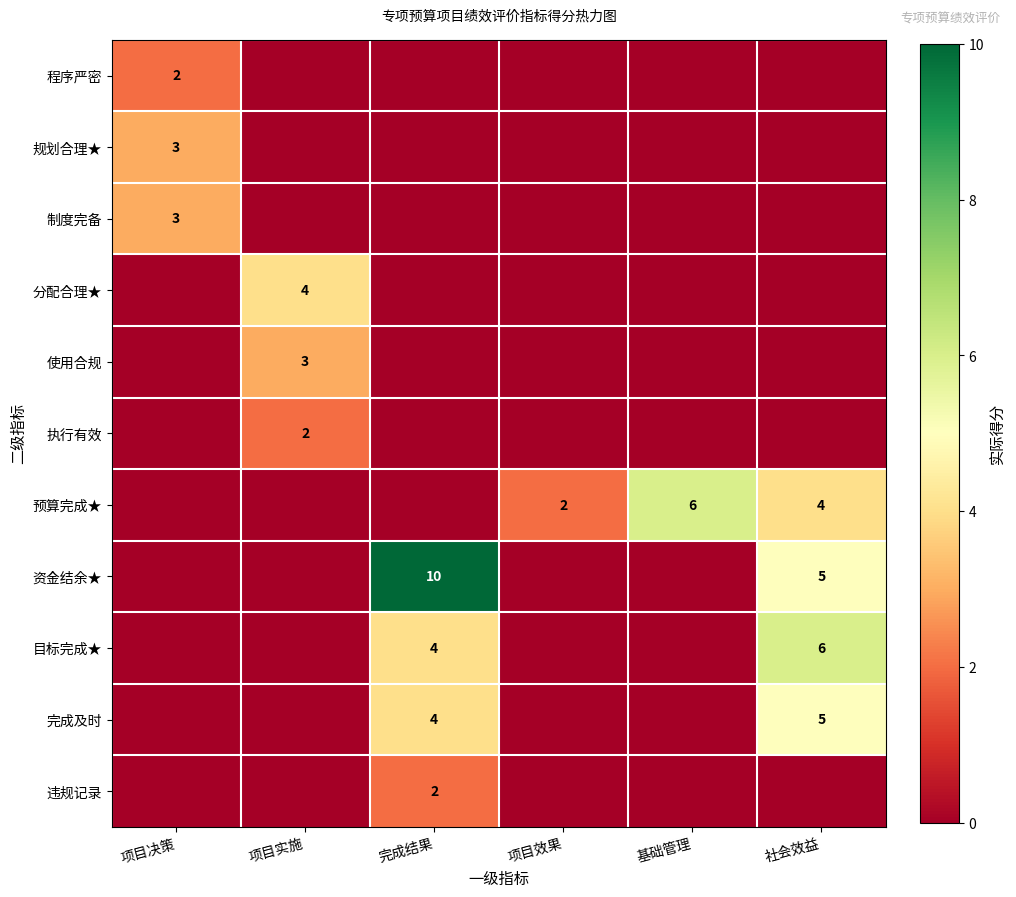

What is the total value across all series at 社会效益?

20